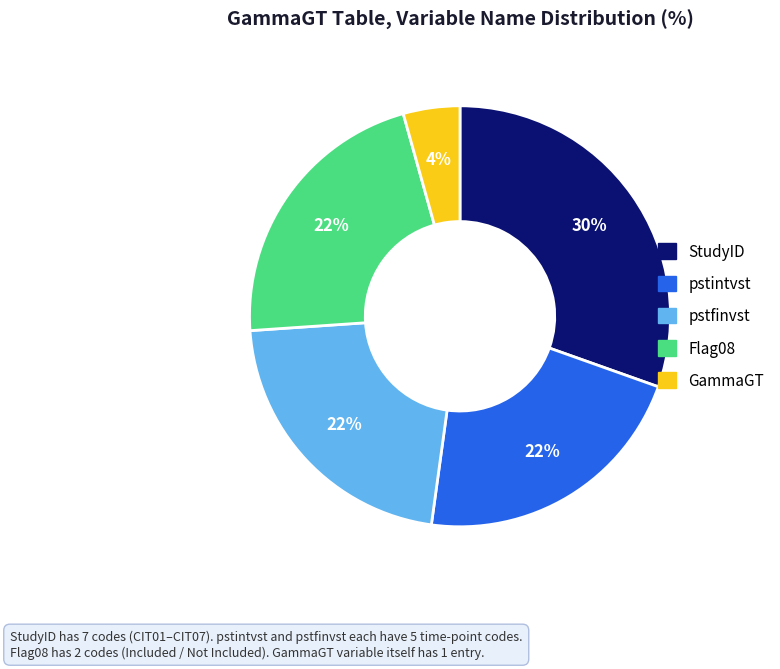

How many segments does this pie chart have?

5